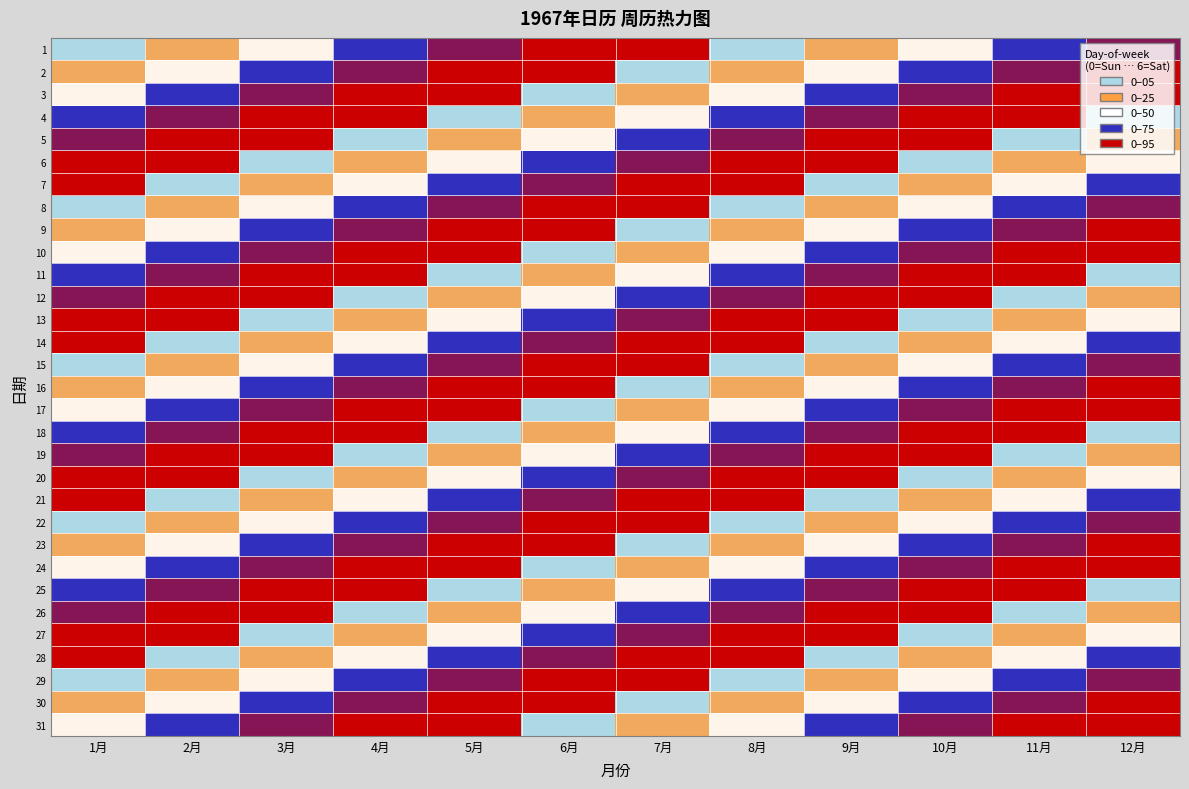

Reading right to left, list all the values displayed in this chart.

1: 12月=4	11月=3	10月=2	9月=1	8月=0	7月=6	6月=5	5月=4	4月=3	3月=2	2月=1	1月=0
2: 12月=5	11月=4	10月=3	9月=2	8月=1	7月=0	6月=6	5月=5	4月=4	3月=3	2月=2	1月=1
3: 12月=6	11月=5	10月=4	9月=3	8月=2	7月=1	6月=0	5月=6	4月=5	3月=4	2月=3	1月=2
4: 12月=0	11月=6	10月=5	9月=4	8月=3	7月=2	6月=1	5月=0	4月=6	3月=5	2月=4	1月=3
5: 12月=1	11月=0	10月=6	9月=5	8月=4	7月=3	6月=2	5月=1	4月=0	3月=6	2月=5	1月=4
6: 12月=2	11月=1	10月=0	9月=6	8月=5	7月=4	6月=3	5月=2	4月=1	3月=0	2月=6	1月=5
7: 12月=3	11月=2	10月=1	9月=0	8月=6	7月=5	6月=4	5月=3	4月=2	3月=1	2月=0	1月=6
8: 12月=4	11月=3	10月=2	9月=1	8月=0	7月=6	6月=5	5月=4	4月=3	3月=2	2月=1	1月=0
9: 12月=5	11月=4	10月=3	9月=2	8月=1	7月=0	6月=6	5月=5	4月=4	3月=3	2月=2	1月=1
10: 12月=6	11月=5	10月=4	9月=3	8月=2	7月=1	6月=0	5月=6	4月=5	3月=4	2月=3	1月=2
11: 12月=0	11月=6	10月=5	9月=4	8月=3	7月=2	6月=1	5月=0	4月=6	3月=5	2月=4	1月=3
12: 12月=1	11月=0	10月=6	9月=5	8月=4	7月=3	6月=2	5月=1	4月=0	3月=6	2月=5	1月=4
13: 12月=2	11月=1	10月=0	9月=6	8月=5	7月=4	6月=3	5月=2	4月=1	3月=0	2月=6	1月=5
14: 12月=3	11月=2	10月=1	9月=0	8月=6	7月=5	6月=4	5月=3	4月=2	3月=1	2月=0	1月=6
15: 12月=4	11月=3	10月=2	9月=1	8月=0	7月=6	6月=5	5月=4	4月=3	3月=2	2月=1	1月=0
16: 12月=5	11月=4	10月=3	9月=2	8月=1	7月=0	6月=6	5月=5	4月=4	3月=3	2月=2	1月=1
17: 12月=6	11月=5	10月=4	9月=3	8月=2	7月=1	6月=0	5月=6	4月=5	3月=4	2月=3	1月=2
18: 12月=0	11月=6	10月=5	9月=4	8月=3	7月=2	6月=1	5月=0	4月=6	3月=5	2月=4	1月=3
19: 12月=1	11月=0	10月=6	9月=5	8月=4	7月=3	6月=2	5月=1	4月=0	3月=6	2月=5	1月=4
20: 12月=2	11月=1	10月=0	9月=6	8月=5	7月=4	6月=3	5月=2	4月=1	3月=0	2月=6	1月=5
21: 12月=3	11月=2	10月=1	9月=0	8月=6	7月=5	6月=4	5月=3	4月=2	3月=1	2月=0	1月=6
22: 12月=4	11月=3	10月=2	9月=1	8月=0	7月=6	6月=5	5月=4	4月=3	3月=2	2月=1	1月=0
23: 12月=5	11月=4	10月=3	9月=2	8月=1	7月=0	6月=6	5月=5	4月=4	3月=3	2月=2	1月=1
24: 12月=6	11月=5	10月=4	9月=3	8月=2	7月=1	6月=0	5月=6	4月=5	3月=4	2月=3	1月=2
25: 12月=0	11月=6	10月=5	9月=4	8月=3	7月=2	6月=1	5月=0	4月=6	3月=5	2月=4	1月=3
26: 12月=1	11月=0	10月=6	9月=5	8月=4	7月=3	6月=2	5月=1	4月=0	3月=6	2月=5	1月=4
27: 12月=2	11月=1	10月=0	9月=6	8月=5	7月=4	6月=3	5月=2	4月=1	3月=0	2月=6	1月=5
28: 12月=3	11月=2	10月=1	9月=0	8月=6	7月=5	6月=4	5月=3	4月=2	3月=1	2月=0	1月=6
29: 12月=4	11月=3	10月=2	9月=1	8月=0	7月=6	6月=5	5月=4	4月=3	3月=2	2月=1	1月=0
30: 12月=5	11月=4	10月=3	9月=2	8月=1	7月=0	6月=6	5月=5	4月=4	3月=3	2月=2	1月=1
31: 12月=6	11月=5	10月=4	9月=3	8月=2	7月=1	6月=0	5月=6	4月=5	3月=4	2月=3	1月=2